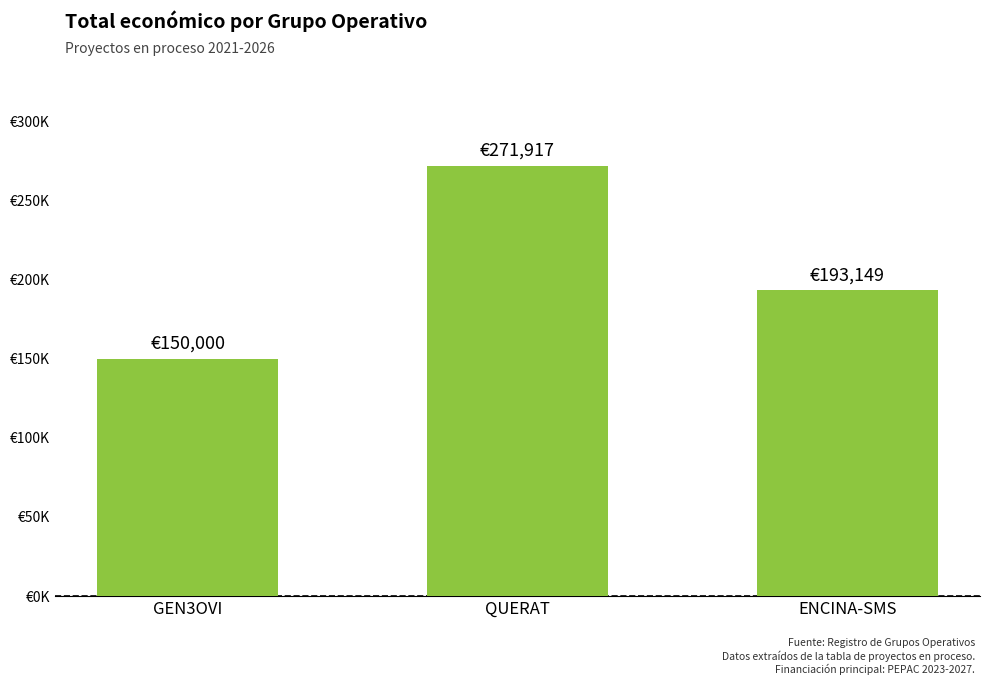

Reading left to right, list all the values displayed in this chart.

GEN3OVI=150000	QUERAT=271917	ENCINA-SMS=193149